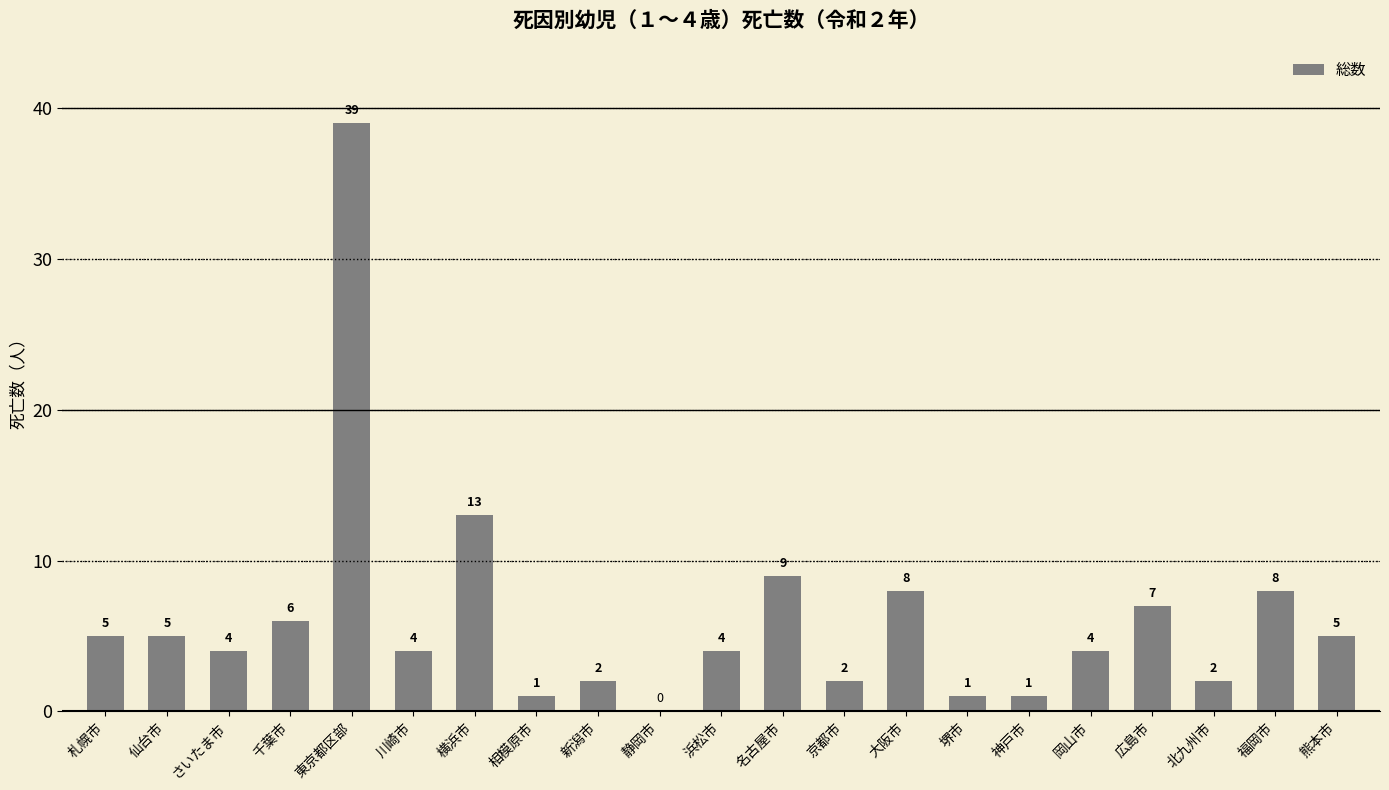

Which category has the highest value across all series?

東京都区部